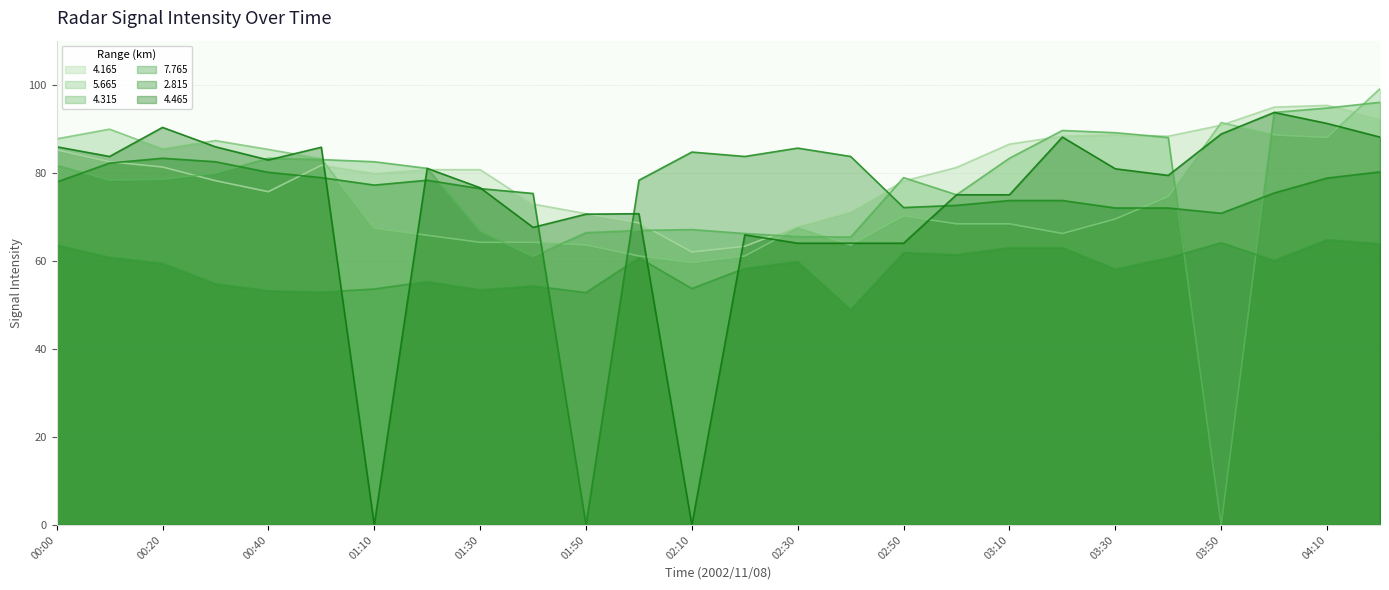

How many data points does each series have?

26